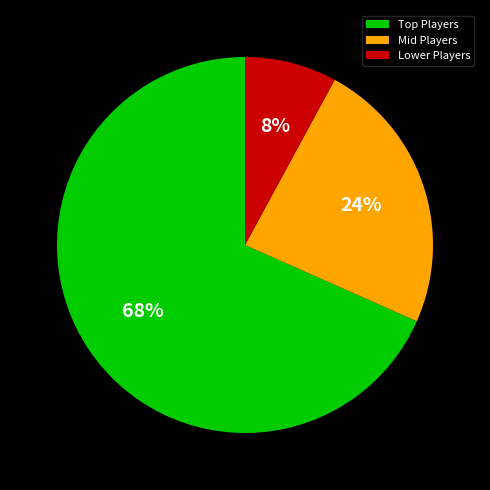

To the nearest percent, what is the difference between the largest and smallest slice percentages?

60%